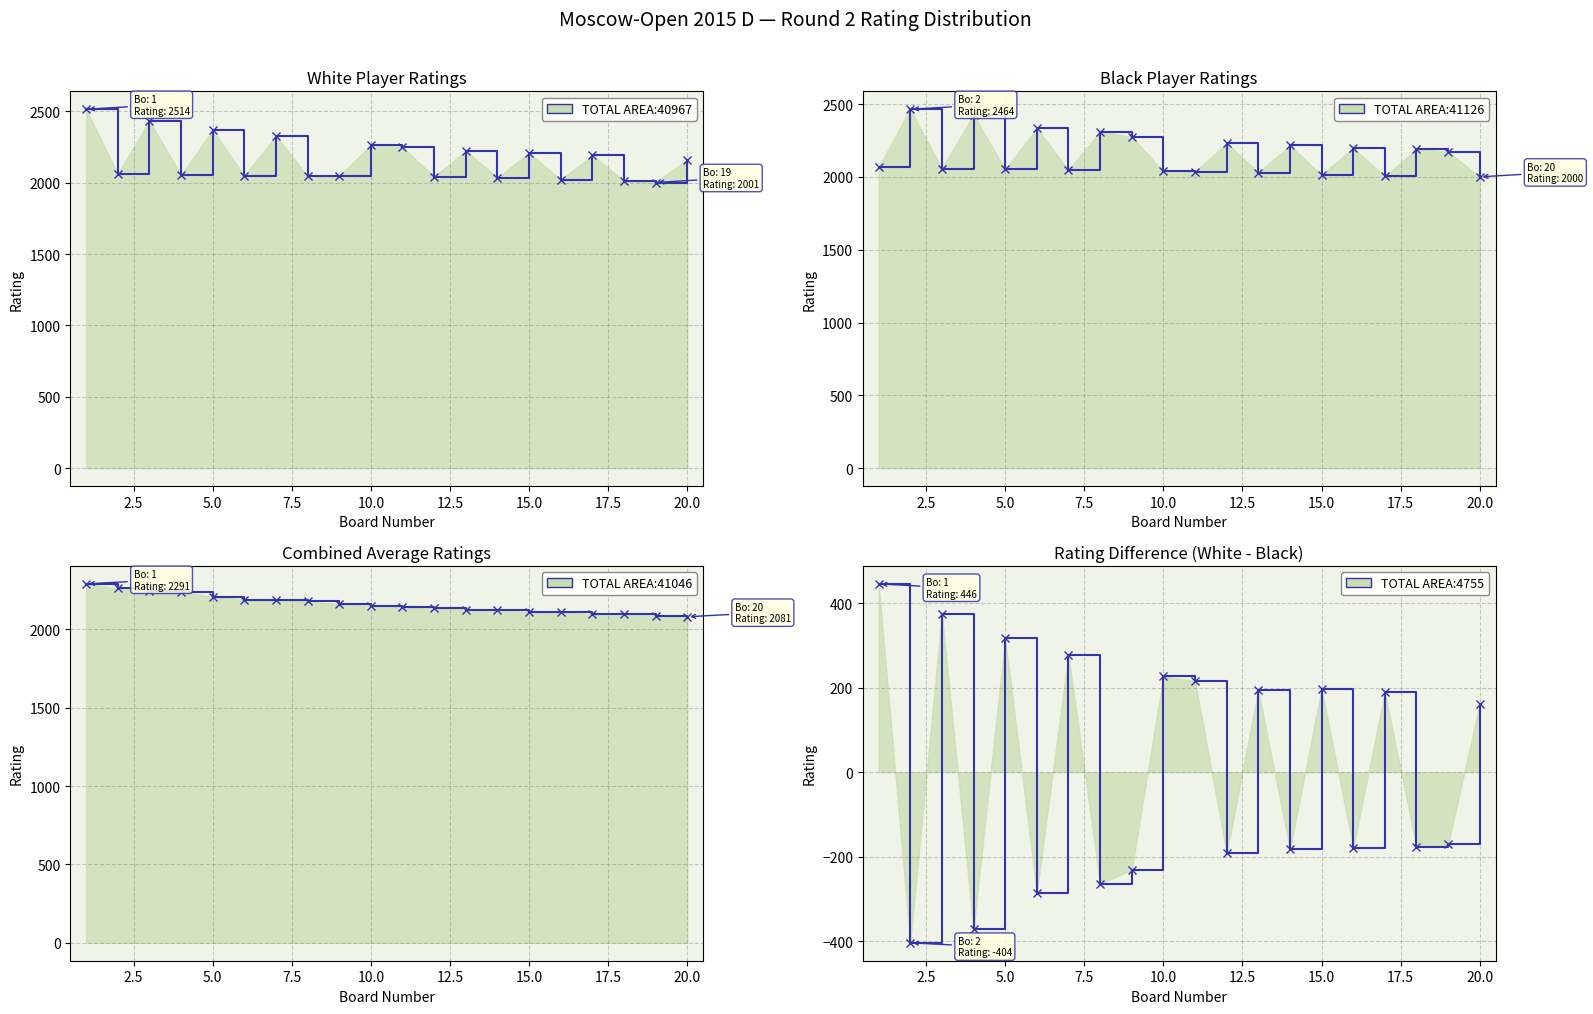

What is the maximum value shown in the chart?

2514.0